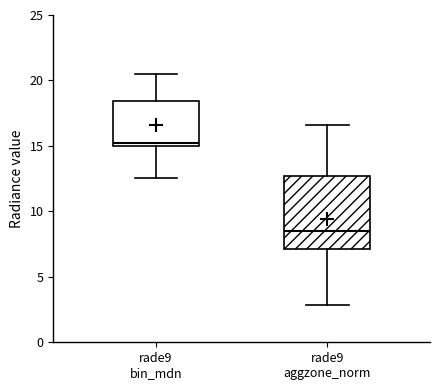

Reading left to right, read every box against the y-axis: the position of its median line, the range the box covers, and the ends of its whiskers. The values are not printed on the chart, so give them approximately, as read against the axis.

rade9 bin_mdn: median 15.5, box 15.0 to 18.5, whiskers 12.5 to 20.5
rade9 aggzone_norm: median 8.5, box 7.0 to 12.5, whiskers 3.0 to 16.5